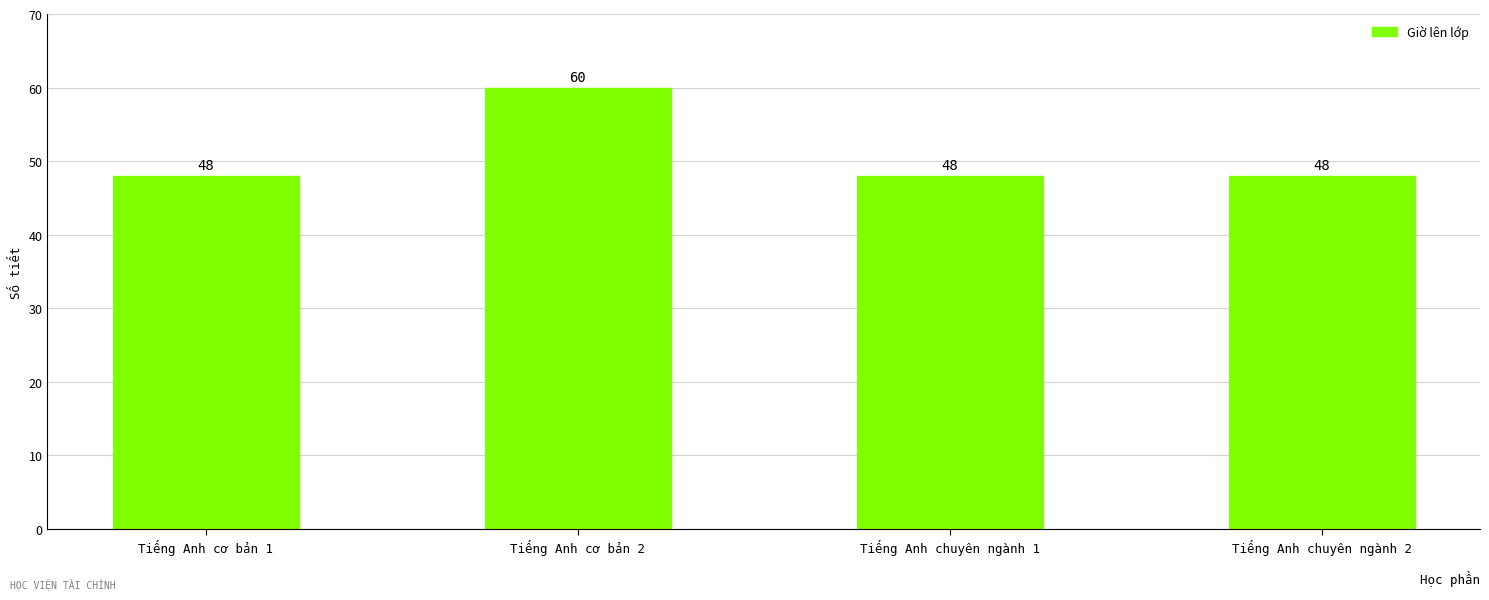

Count the values in the range 48 to 60.

4